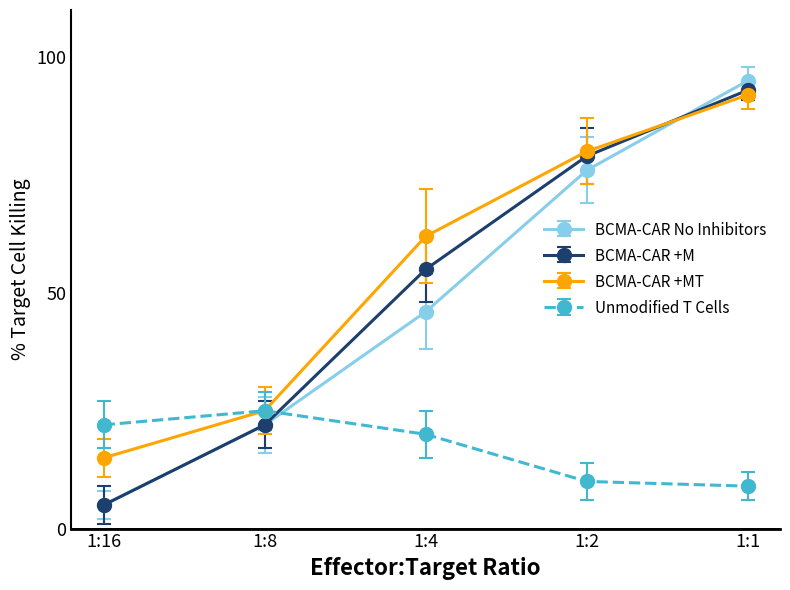

The value of Unmodified T Cells at 1:2 is 10. True or false?

True